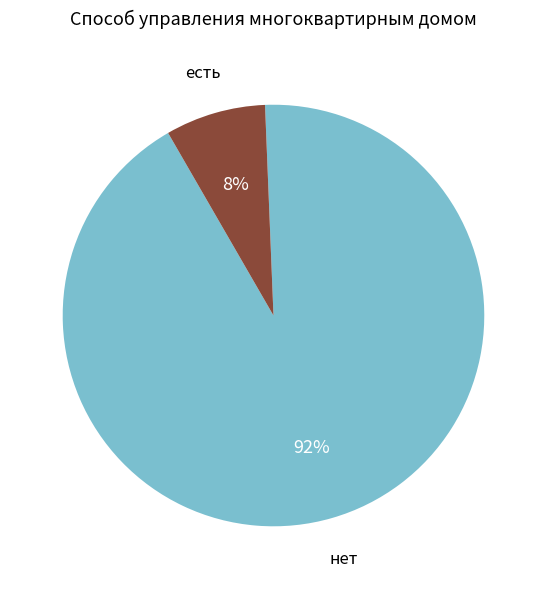

Which slice is the largest?

нет